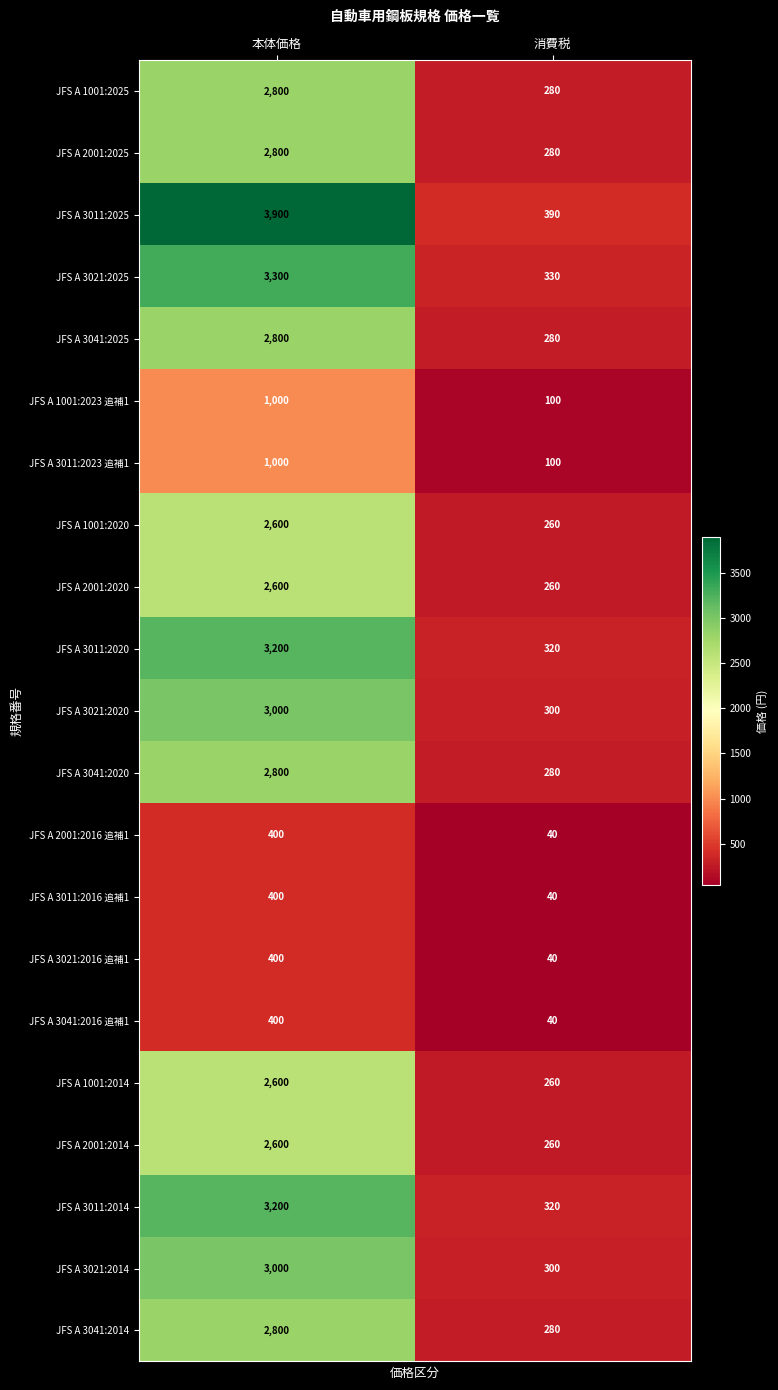

How many data points does each series have?

2